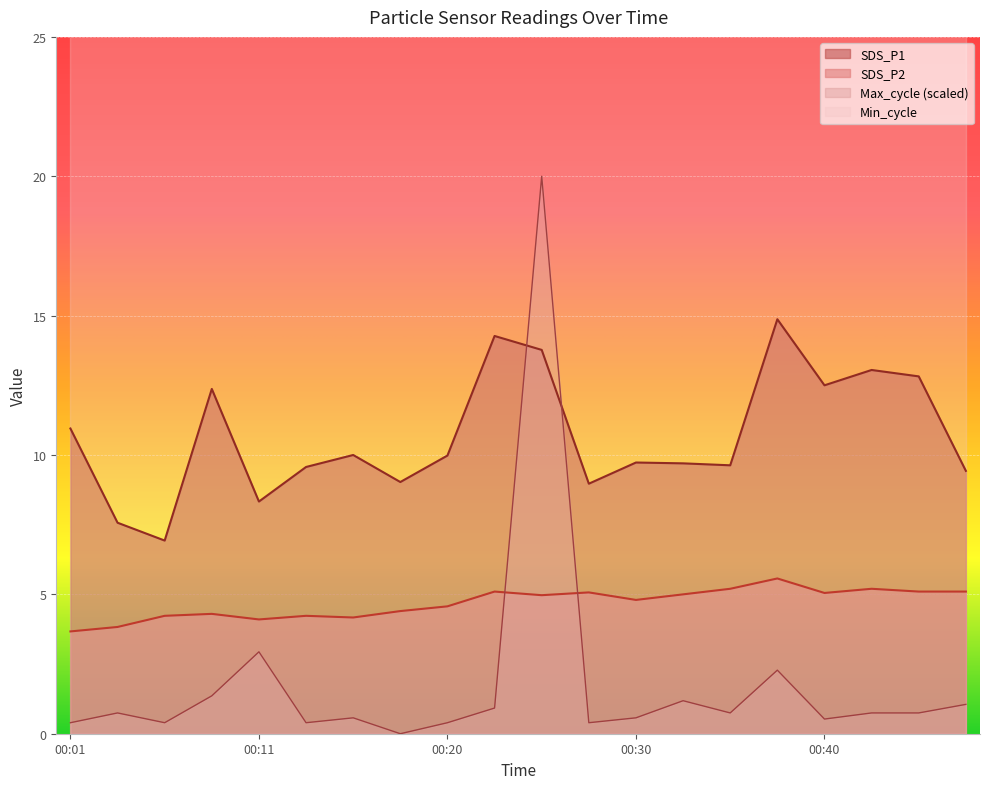

At how many categories does at least one series exceed 16?

1